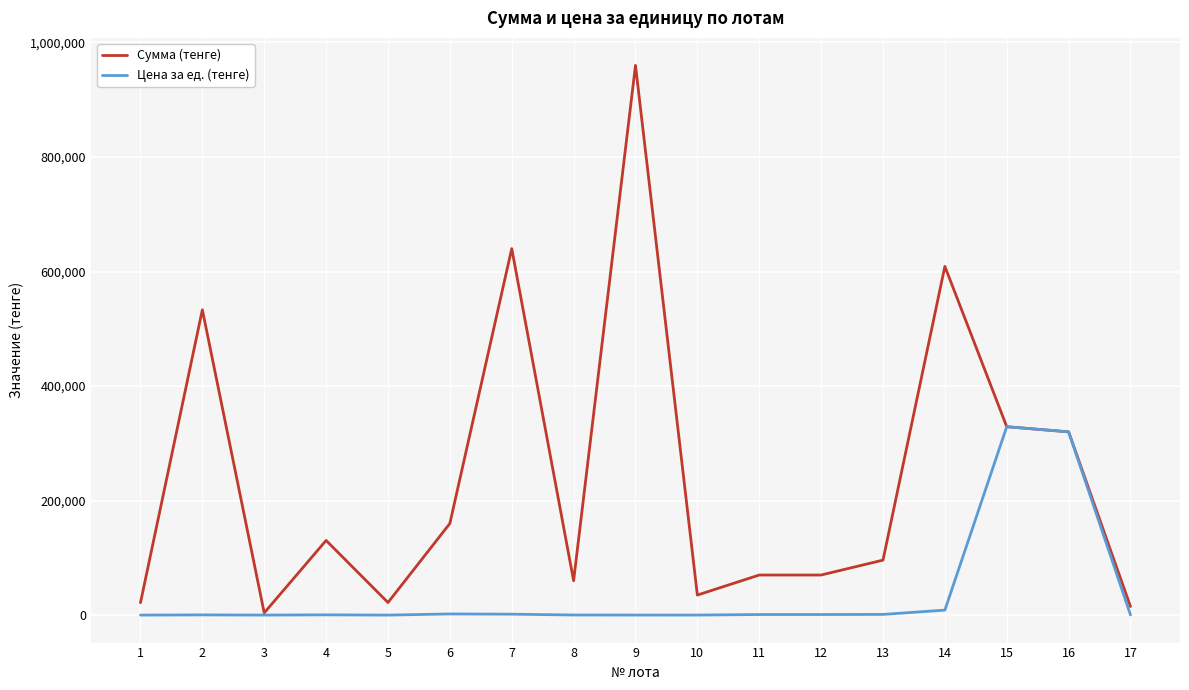

Between 8 and 9, which series saw the biggest shift?

Сумма (тенге)